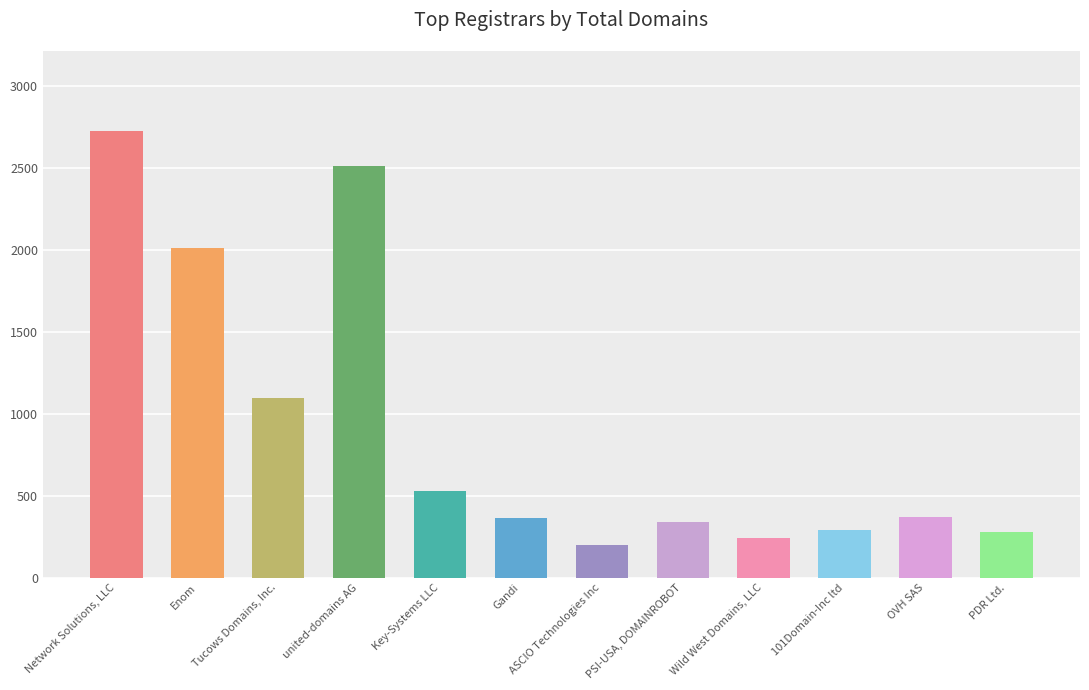

What is the label of the 8th bar from the left?

PSI-USA, DOMAINROBOT